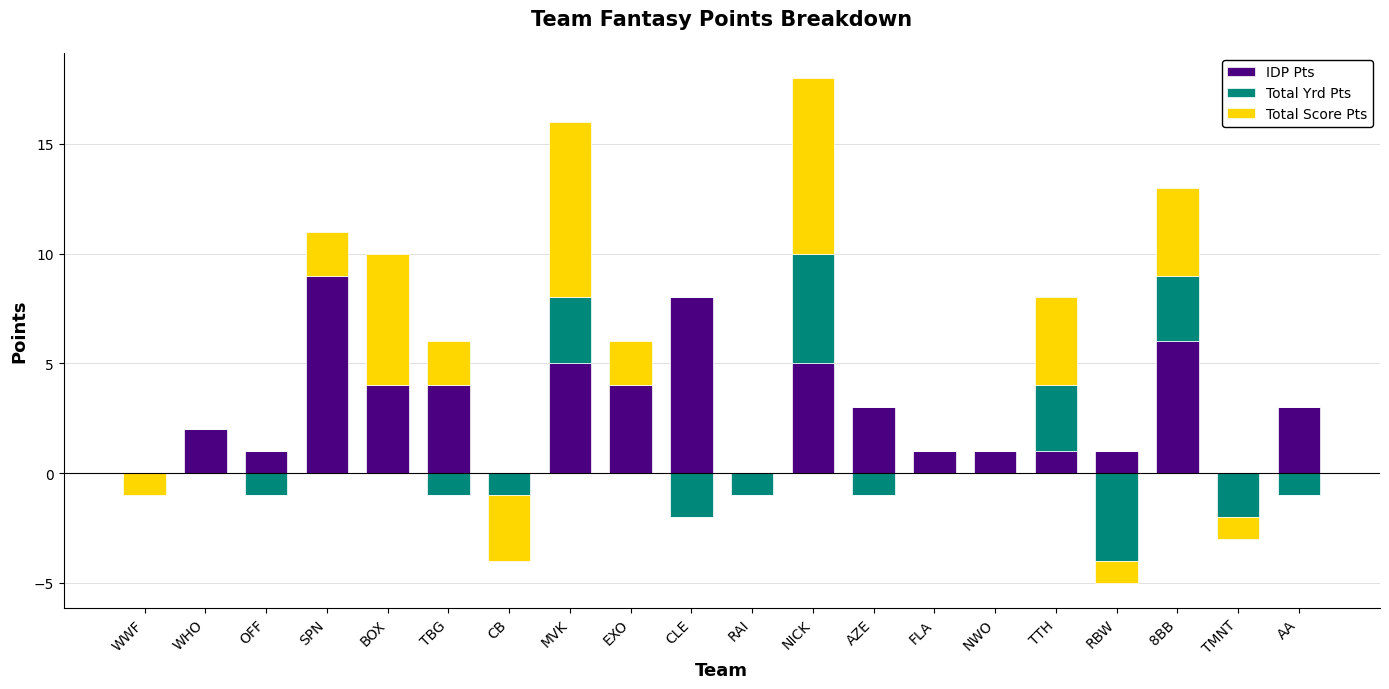

Is the value of Total Yrd Pts at FLA greater than the value of IDP Pts at TMNT?

No